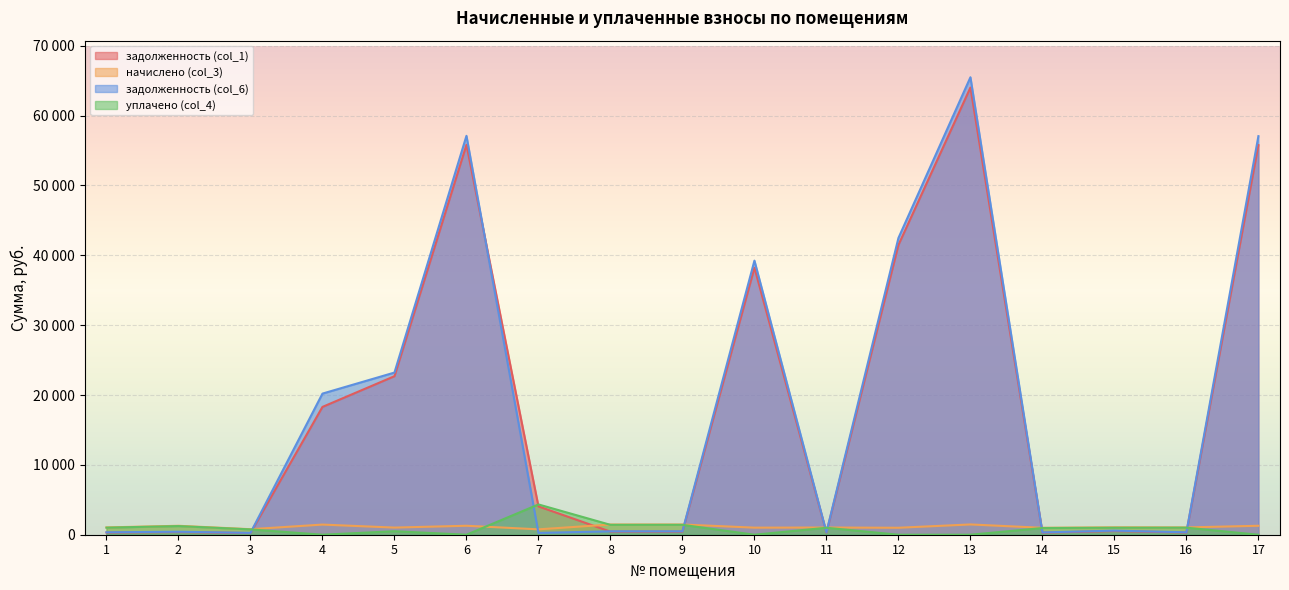

Reading left to right, what are all the values shown in this chart?

задолженность (col_1): 1=314.9	2=385.1	3=237.8	4=18296.9	5=22693.7	6=55823.2	7=4053.9	8=440.4	9=441.0	10=38227.3	11=310.3	12=41480.6	13=64018.4	14=298.6	15=523.3	16=314.5	17=55779.2
начислено (col_3): 1=1045.3	2=1278.2	3=789.2	4=1452.8	5=1021.6	6=1283.1	7=770.2	8=1461.7	9=1463.8	10=1012.9	11=1030.0	12=997.2	13=1471.4	14=991.1	15=1057.9	16=1043.8	17=1282.0
задолженность (col_6): 1=348.4	2=426.1	3=263.1	4=20201.8	5=23215.3	6=57106.3	7=256.8	8=487.2	9=487.9	10=39240.2	11=343.3	12=42477.8	13=65489.8	14=330.4	15=582.6	16=347.9	17=57061.2
уплачено (col_4): 1=1011.9	2=1237.2	3=763.9	4=0.0	5=500.0	6=0.0	7=4335.3	8=1414.9	9=1416.8	10=0.0	11=997.0	12=0.0	13=0.0	14=959.4	15=1001.9	16=1010.4	17=0.0